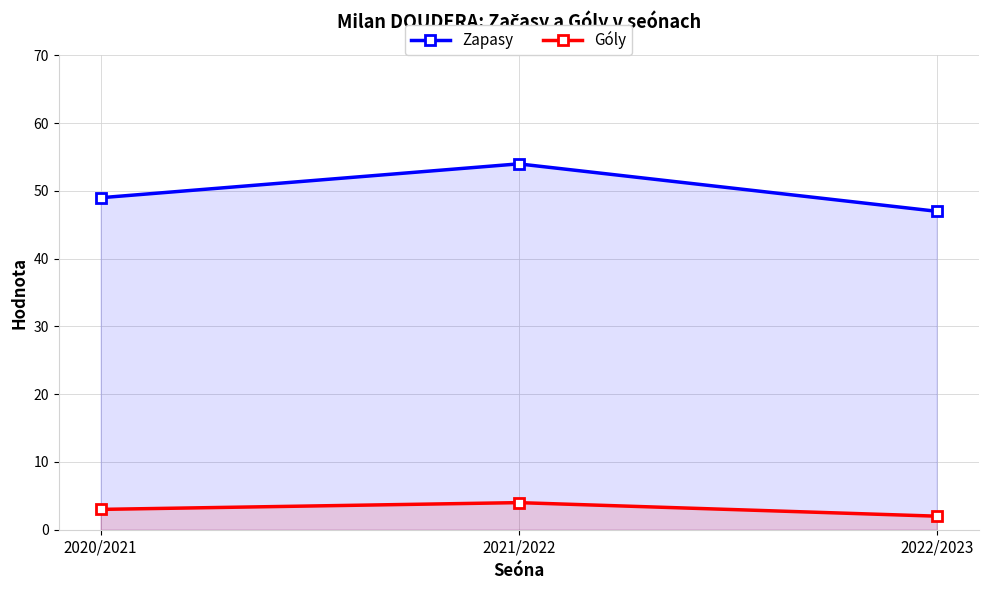

Which label corresponds to the largest value in the chart?

2021/2022